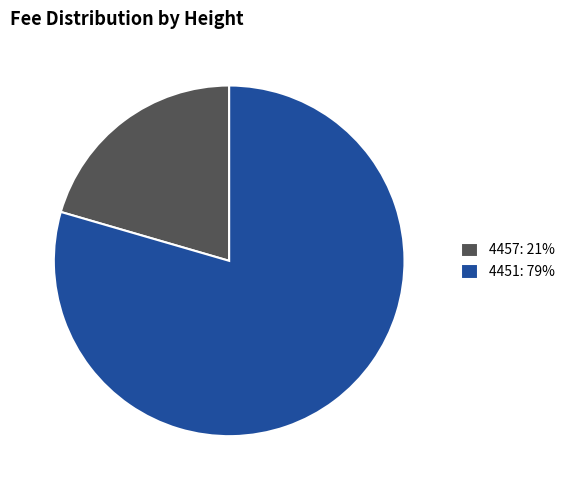

Is the sum of 4457: 21% and 4451: 79% greater than half?

Yes